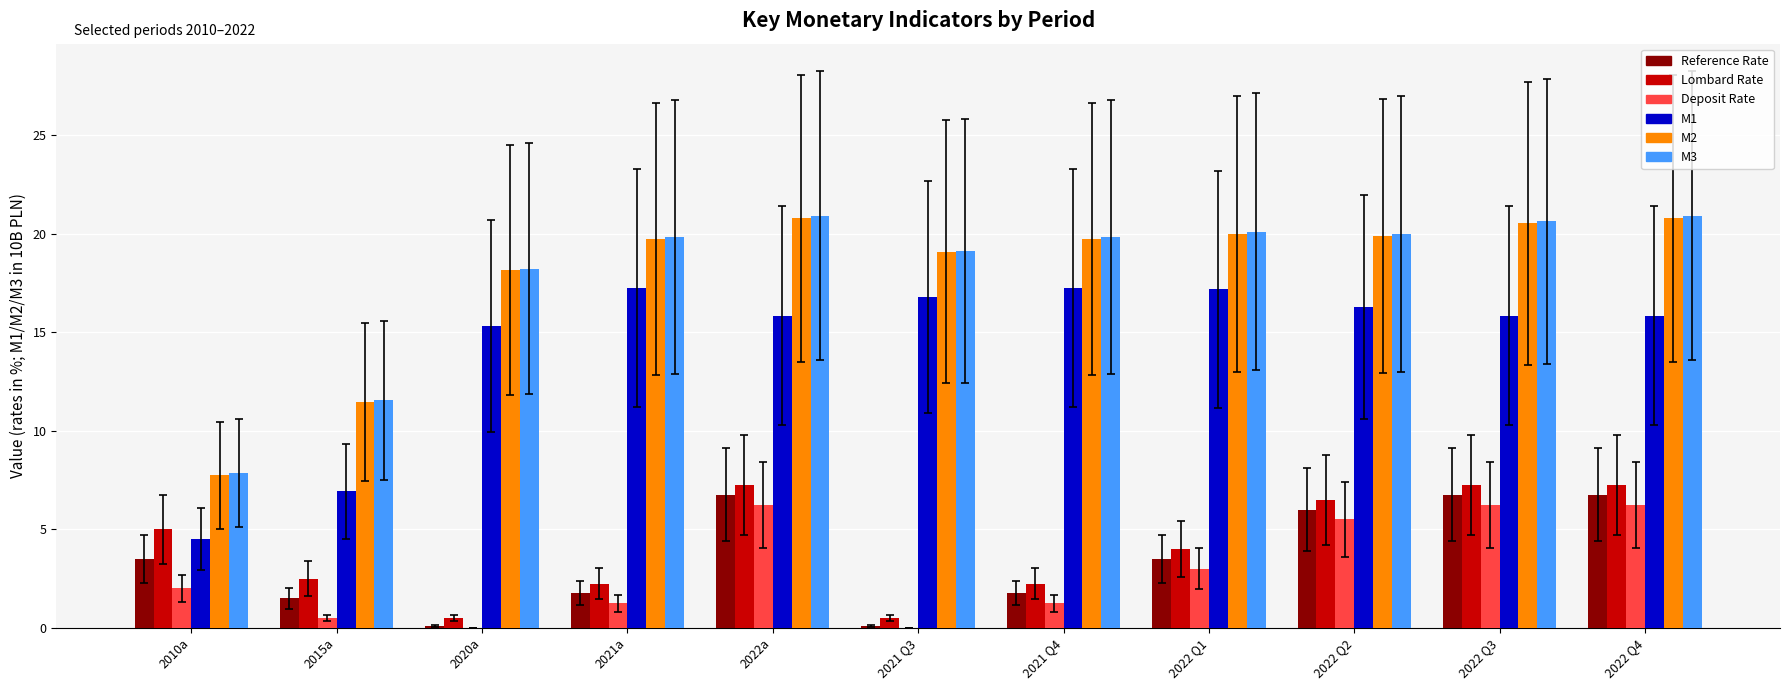

What is the total value across all series at 2010a?

30.6